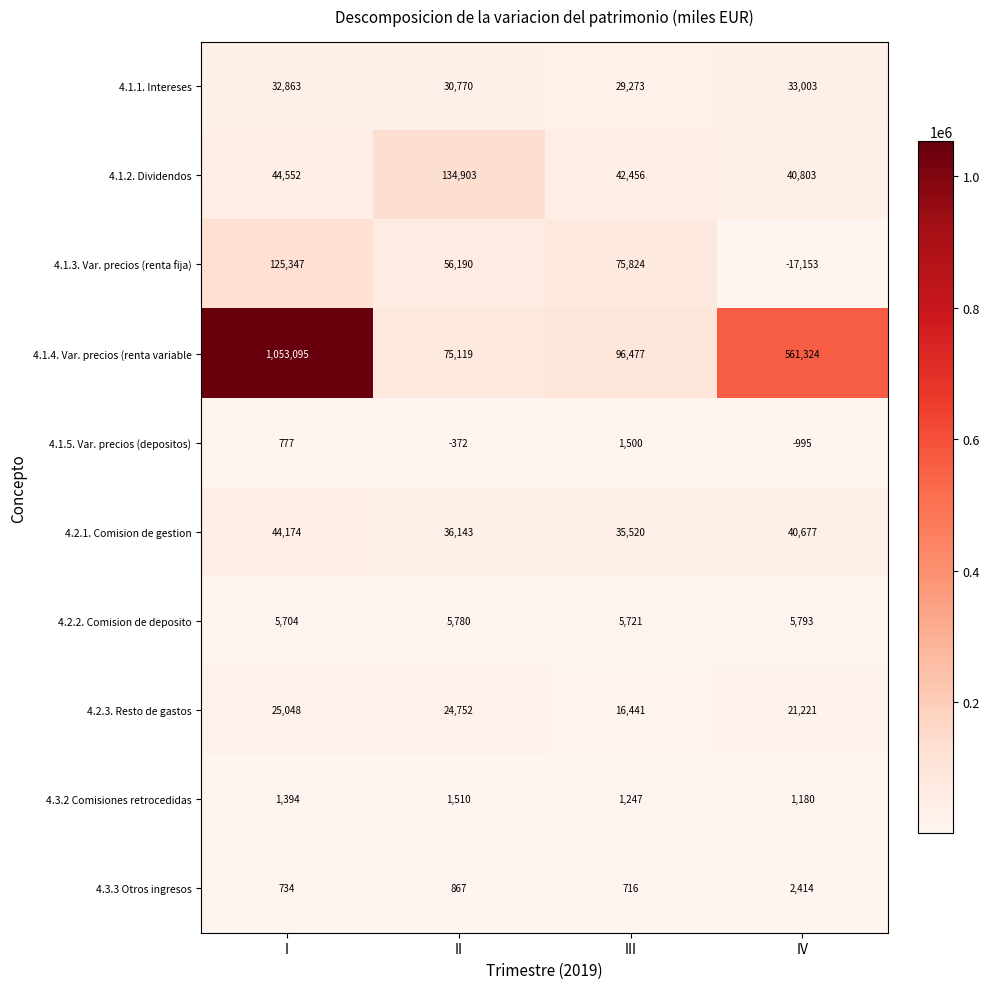

What is the approximate value of 4.2.3. Resto de gastos at II, to the nearest 10?

24750